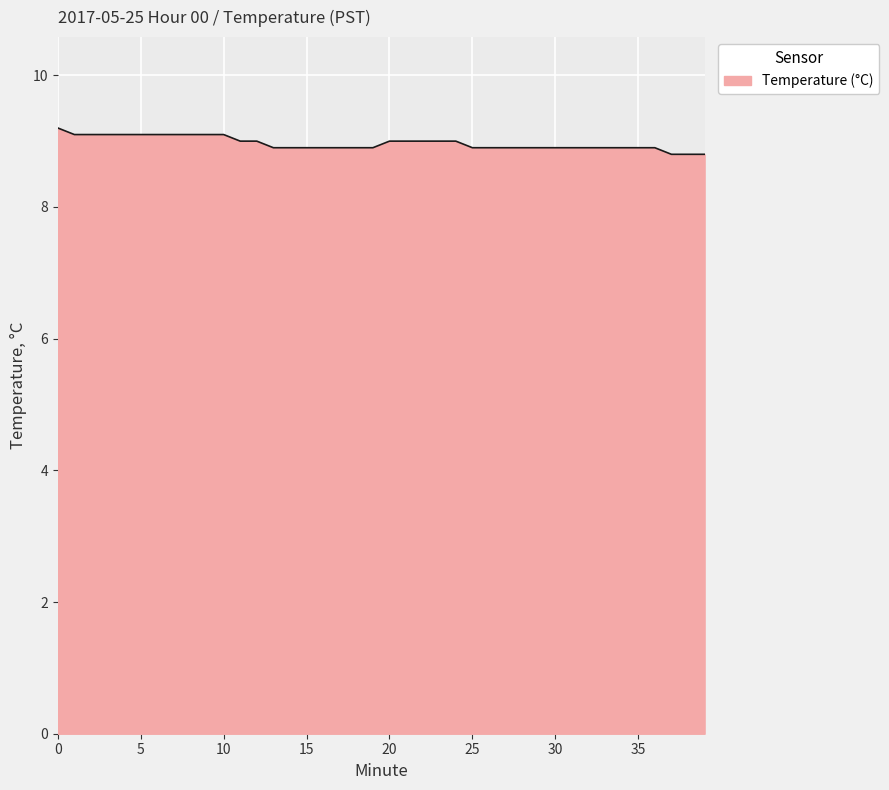

What is the maximum value shown in the chart?

9.2